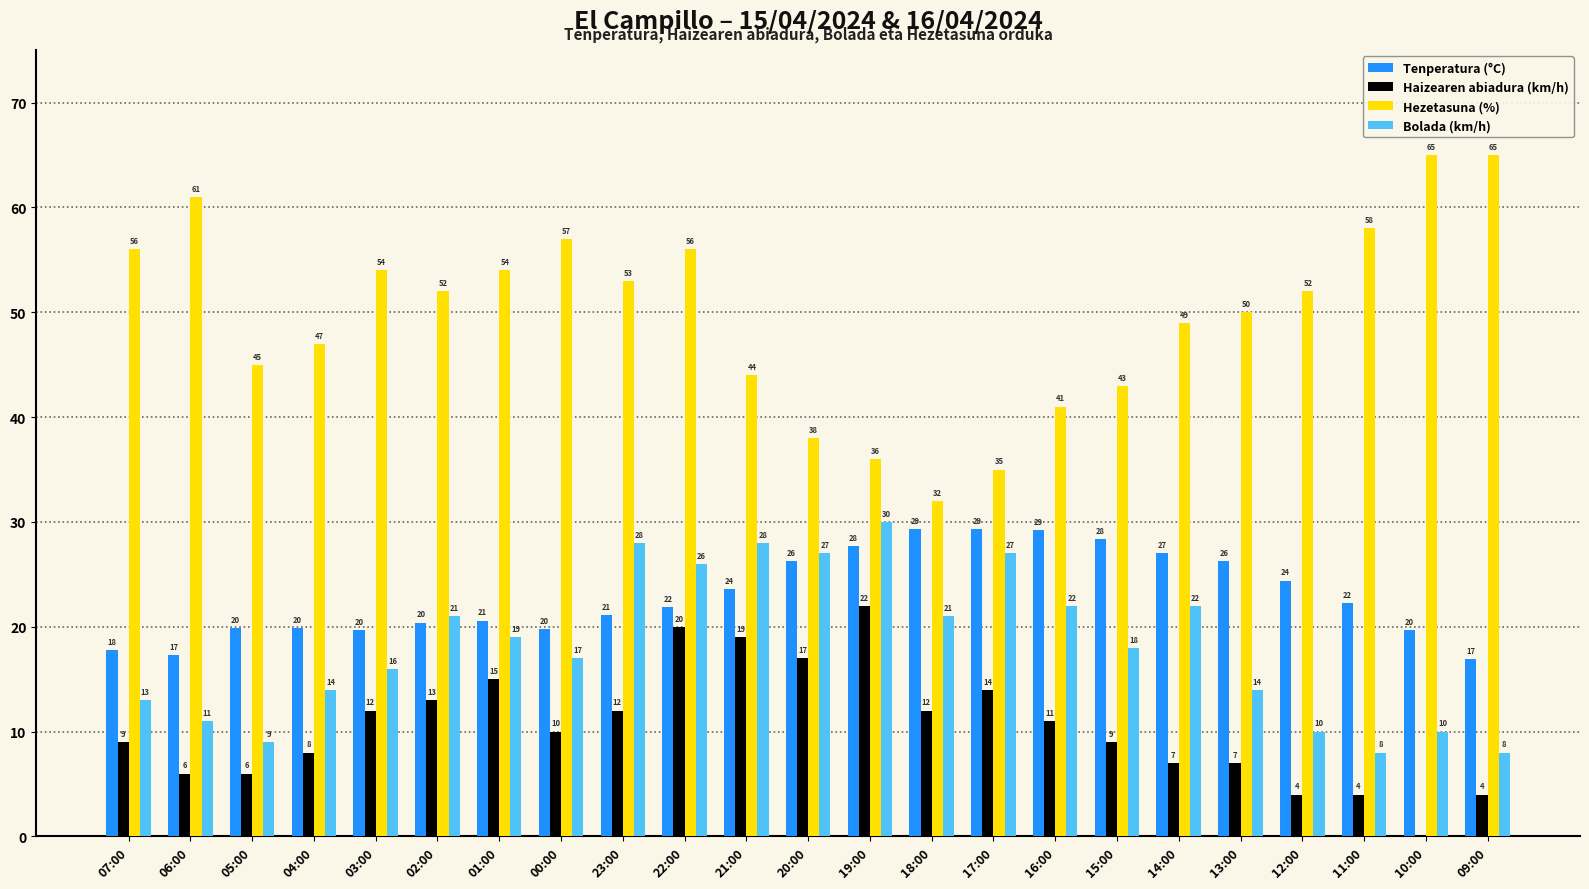

True or false: Bolada (km/h) has a value of 13.4 at 09:00.

False